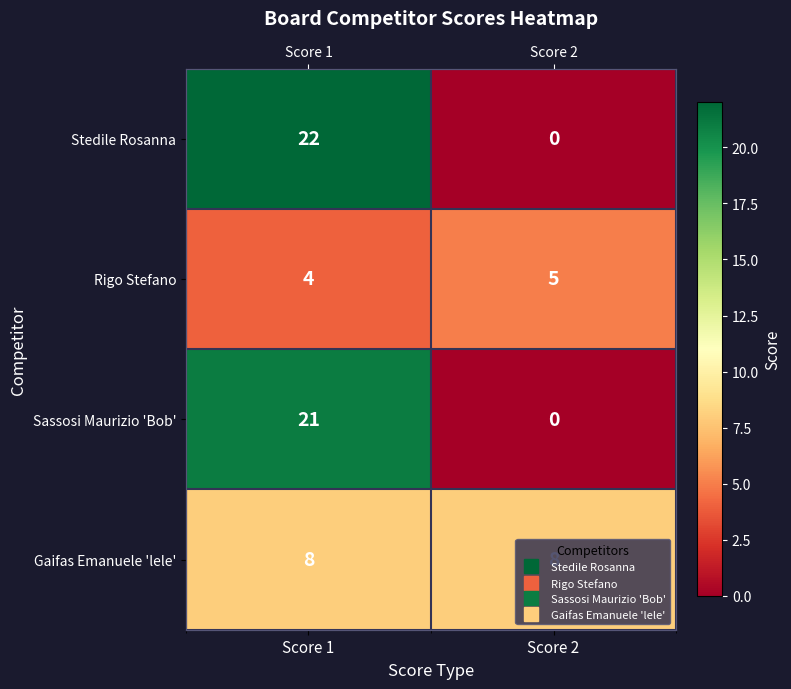

True or false: Sassosi Maurizio 'Bob' has a value of 21 at Score 1.

True